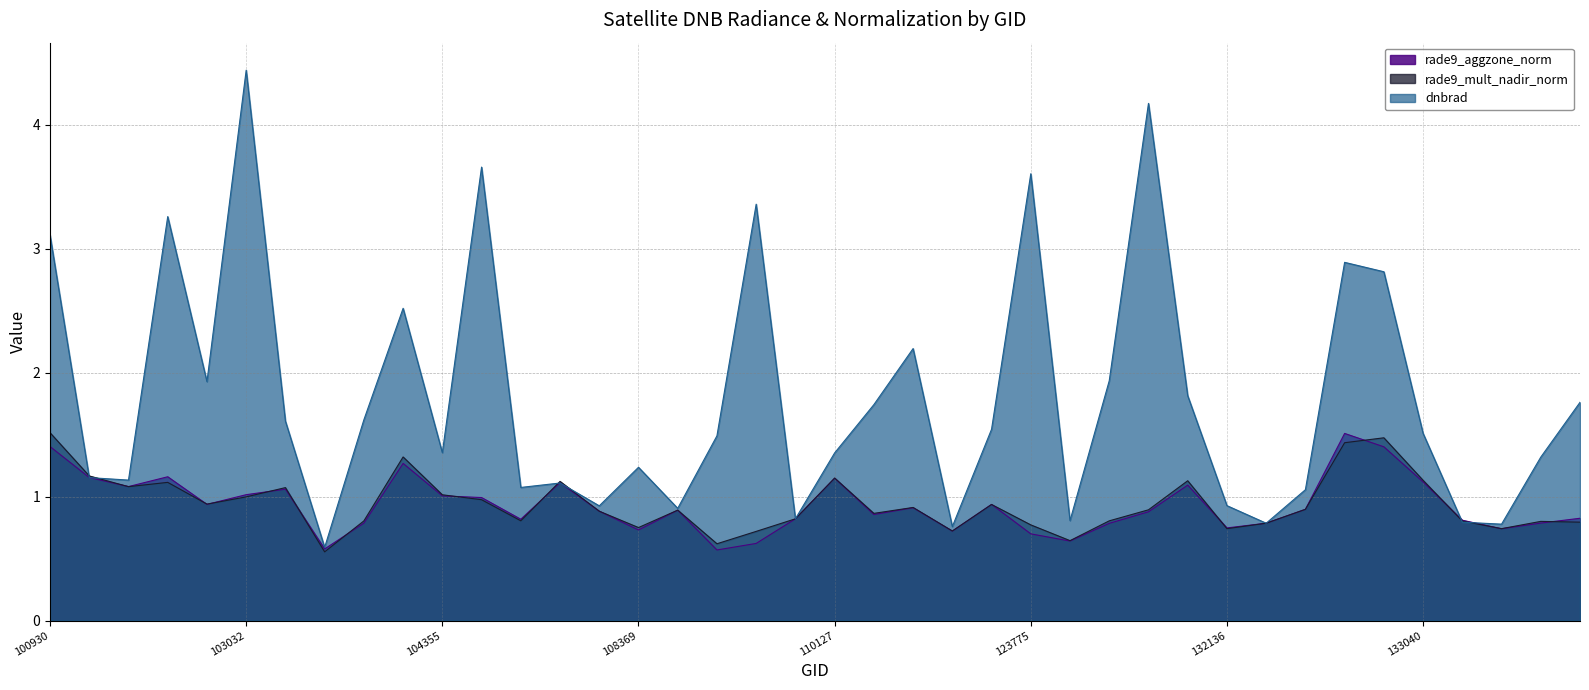

How many lines are shown in the chart?

3